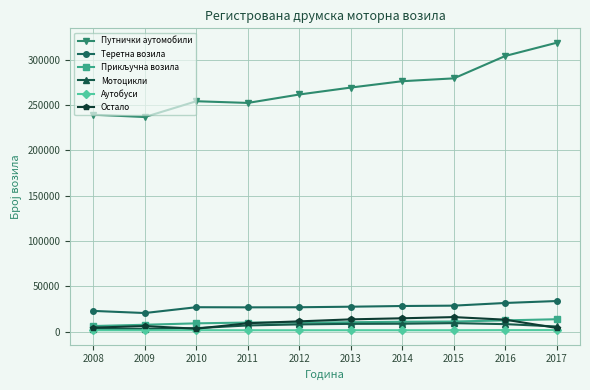

Which series has the largest total across all categories?

Путнички аутомобили